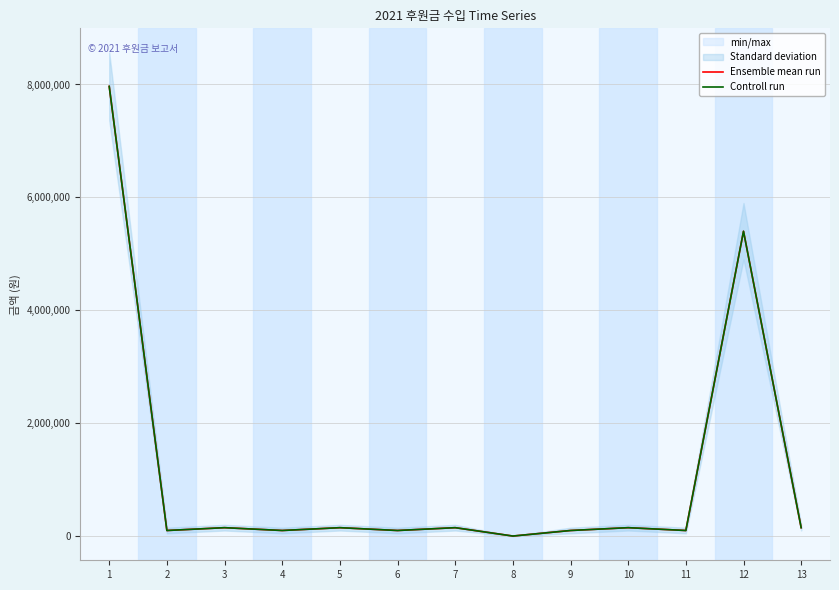

True or false: Controll run and Ensemble mean run intersect in this chart.

False